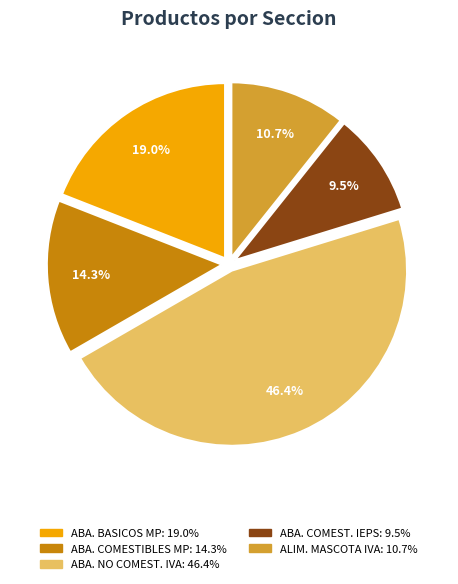

Is there a majority slice in this chart?

No